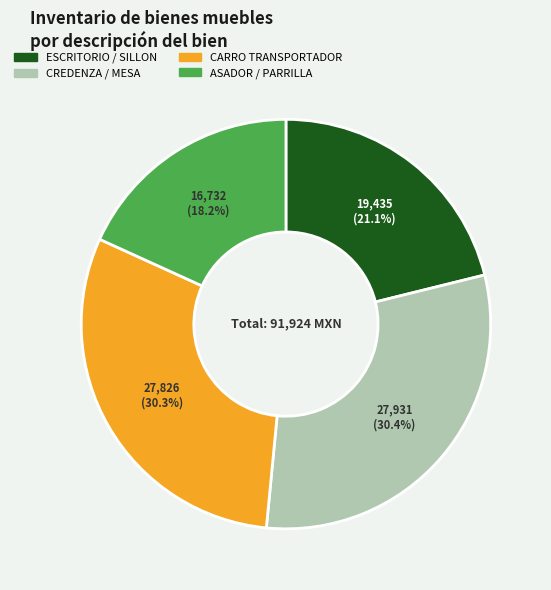

How many slices are in this pie chart?

4